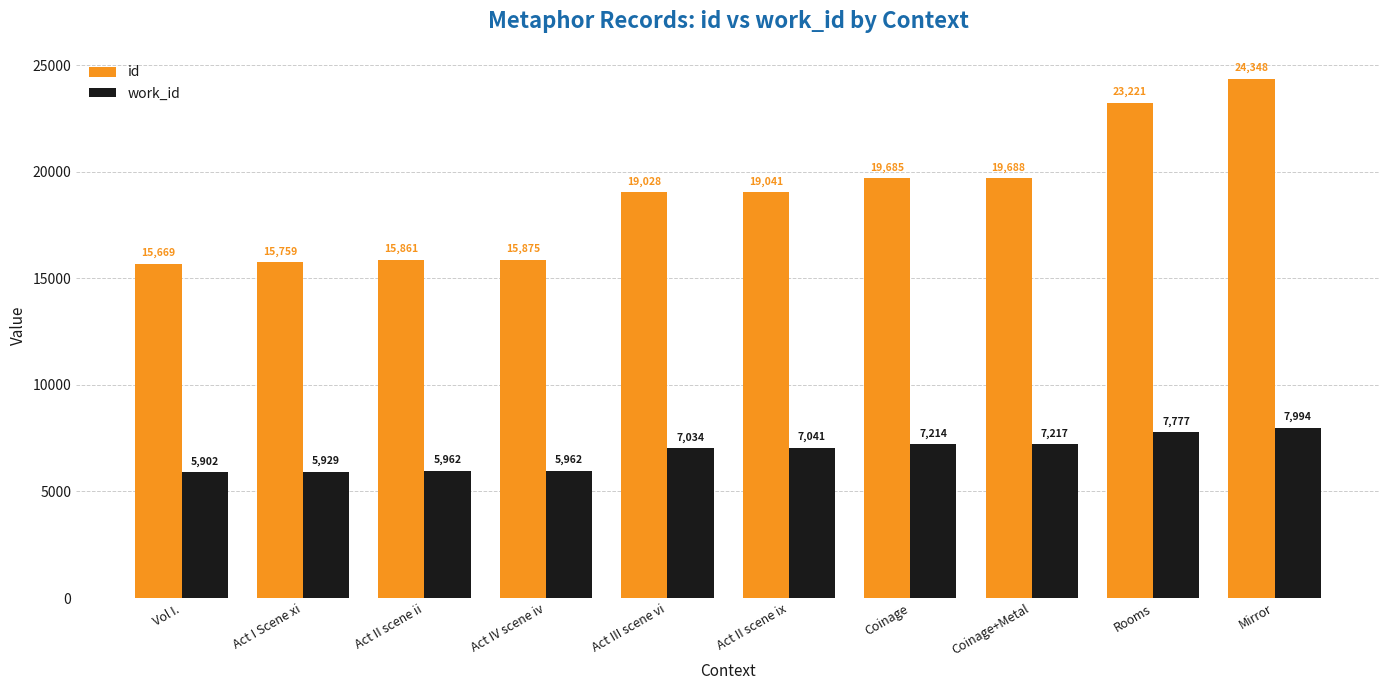

How many bars are there in total?

20